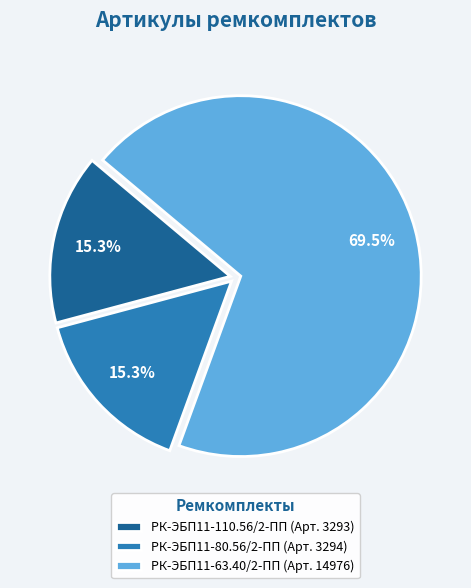

Approximately how many times larger is the value at РК-ЭБП11-80.56/2-ПП (Арт. 3294) compared to РК-ЭБП11-110.56/2-ПП (Арт. 3293)?

1.0